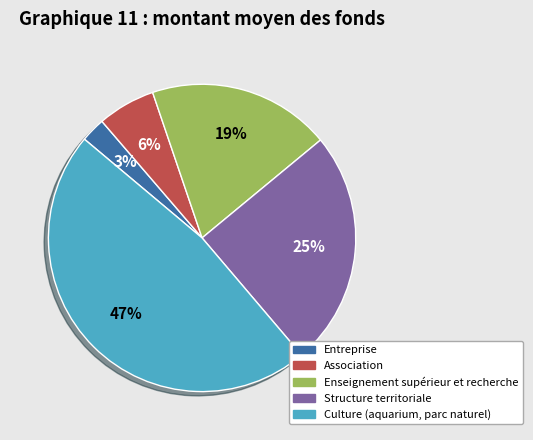

Count the number of slices in the pie.

5